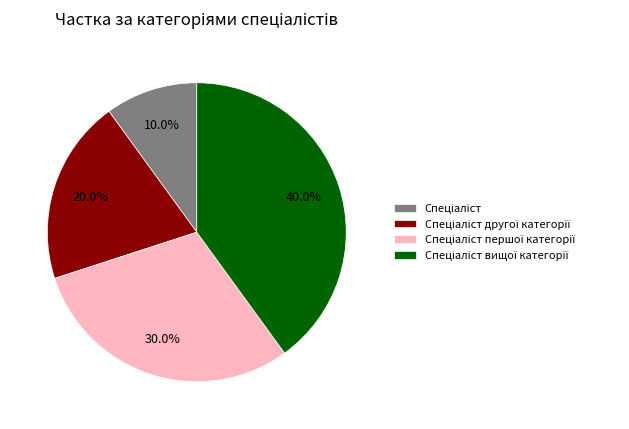

Is there a majority slice in this chart?

No